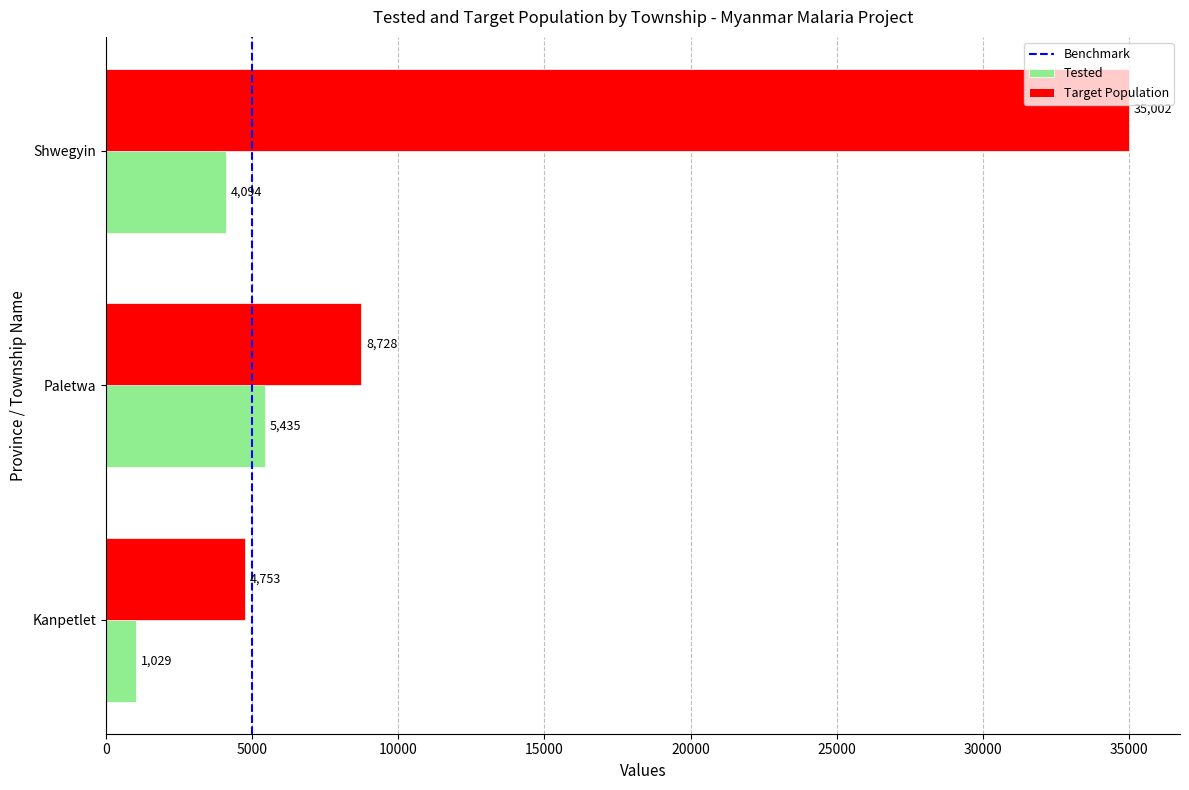

The value of Tested at Shwegyin is 4094. True or false?

True